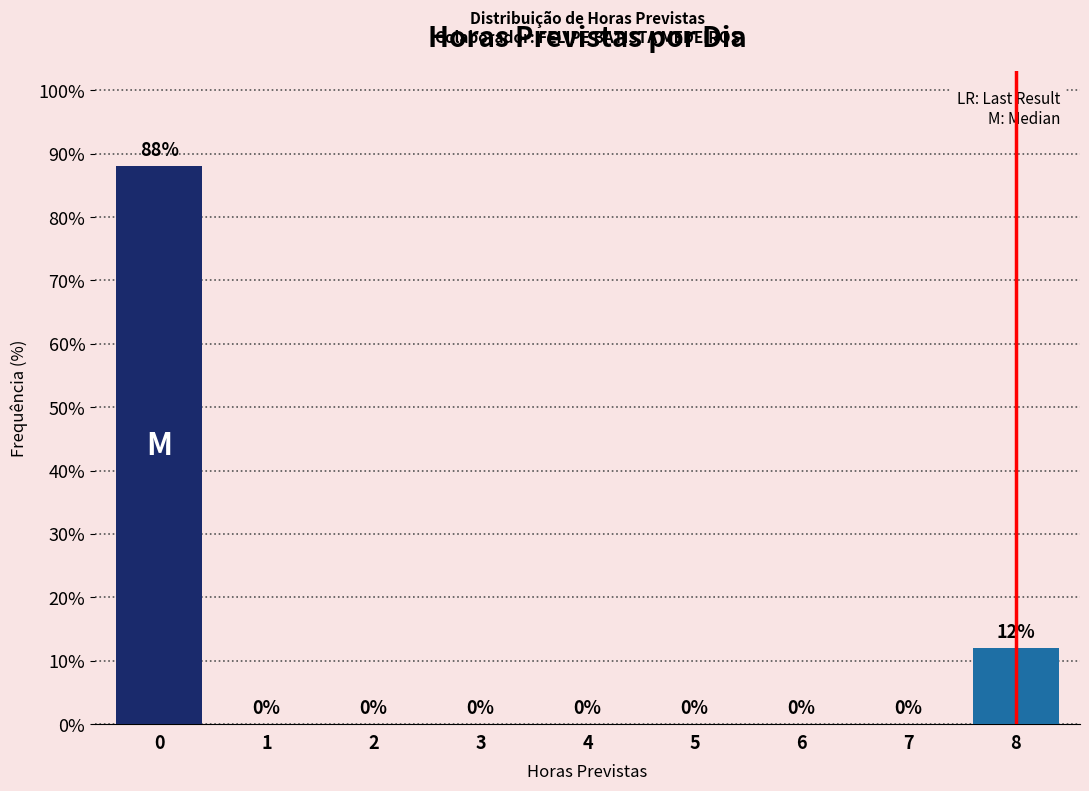

Reading left to right, list all the values displayed in this chart.

0=88	1=0	2=0	3=0	4=0	5=0	6=0	7=0	8=12